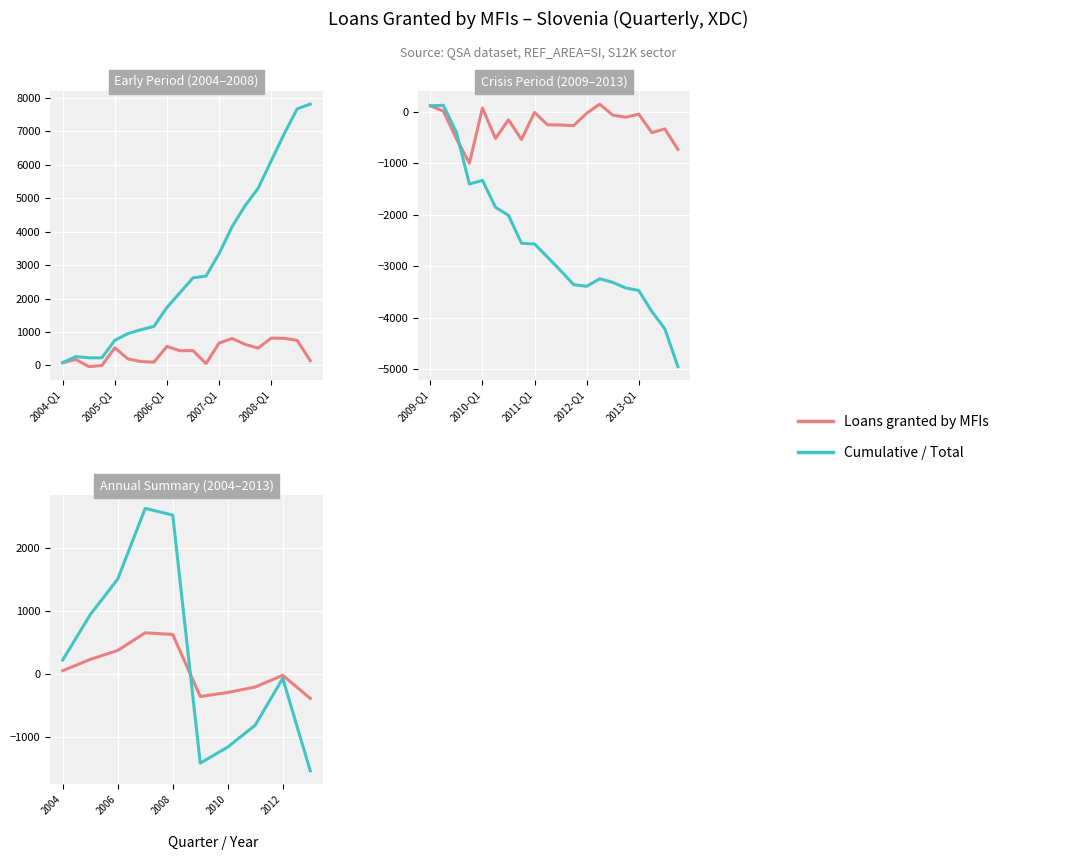

At how many categories does at least one series exceed -1356?

10